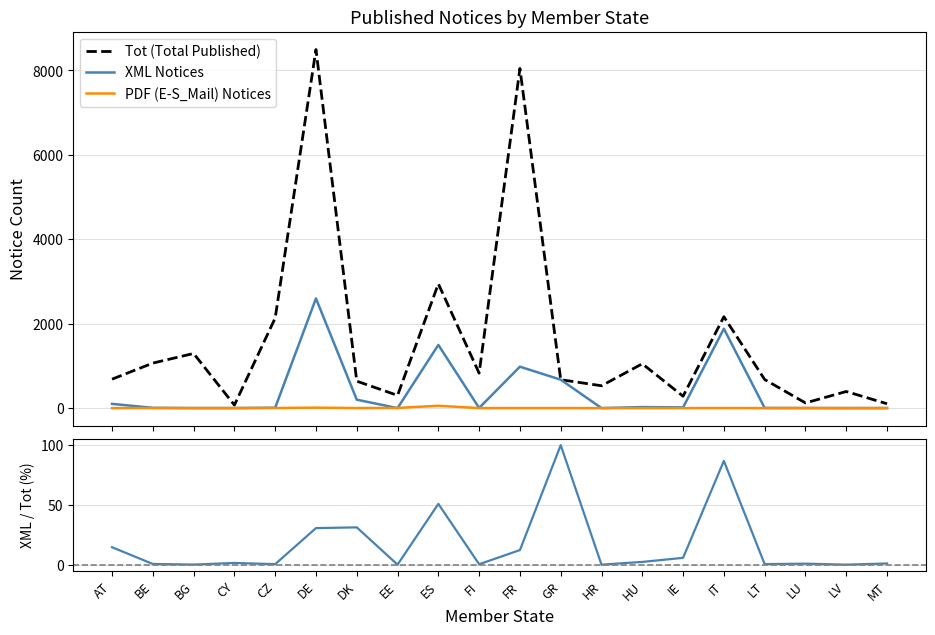

What is the difference between the second highest and second lowest values in the PDF (E-S_Mail) Notices series?

10